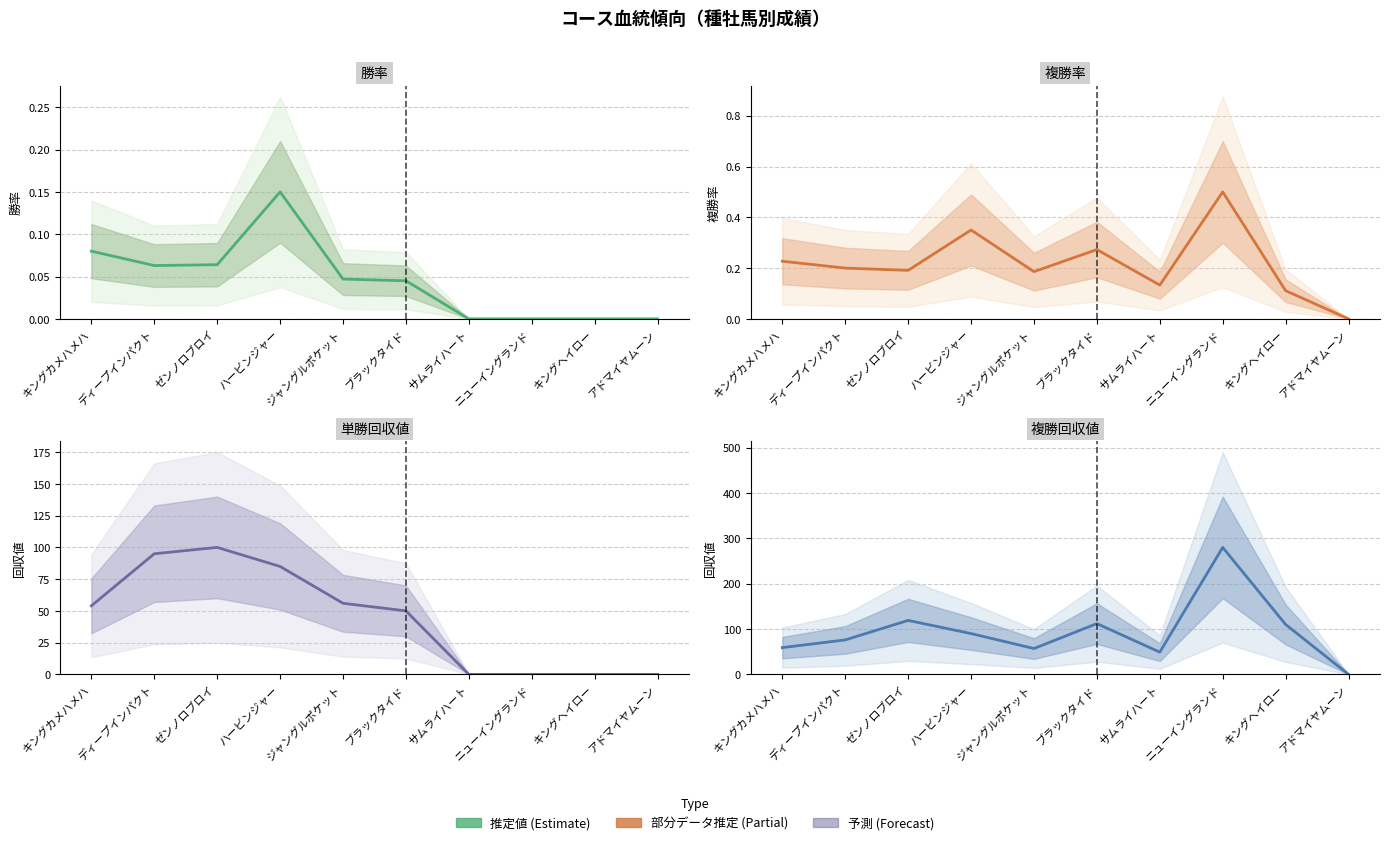

How many lines are shown in the chart?

4